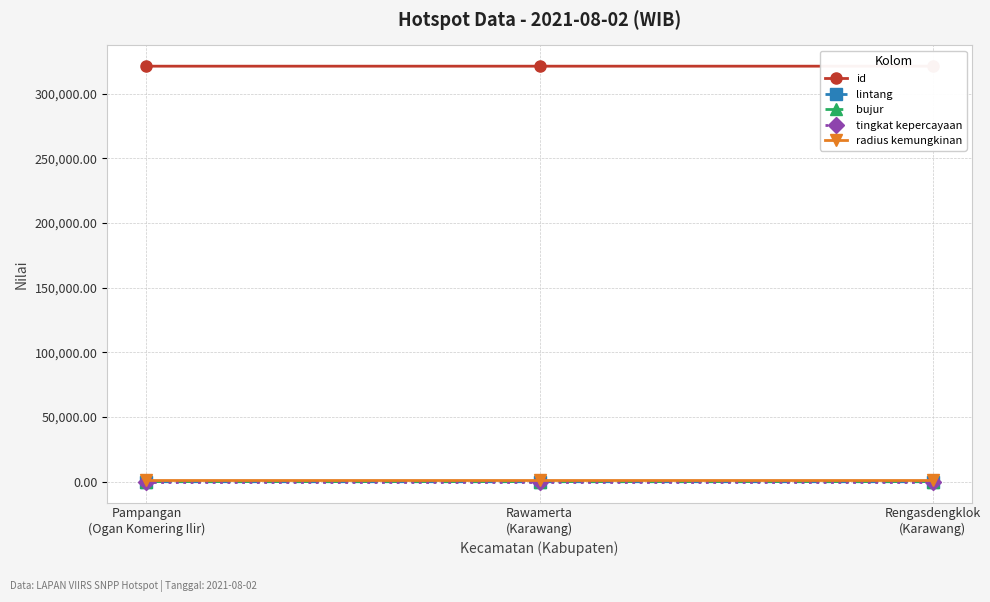

Is it true that lintang equals -6.2 at Rengasdengklok
(Karawang)?

True